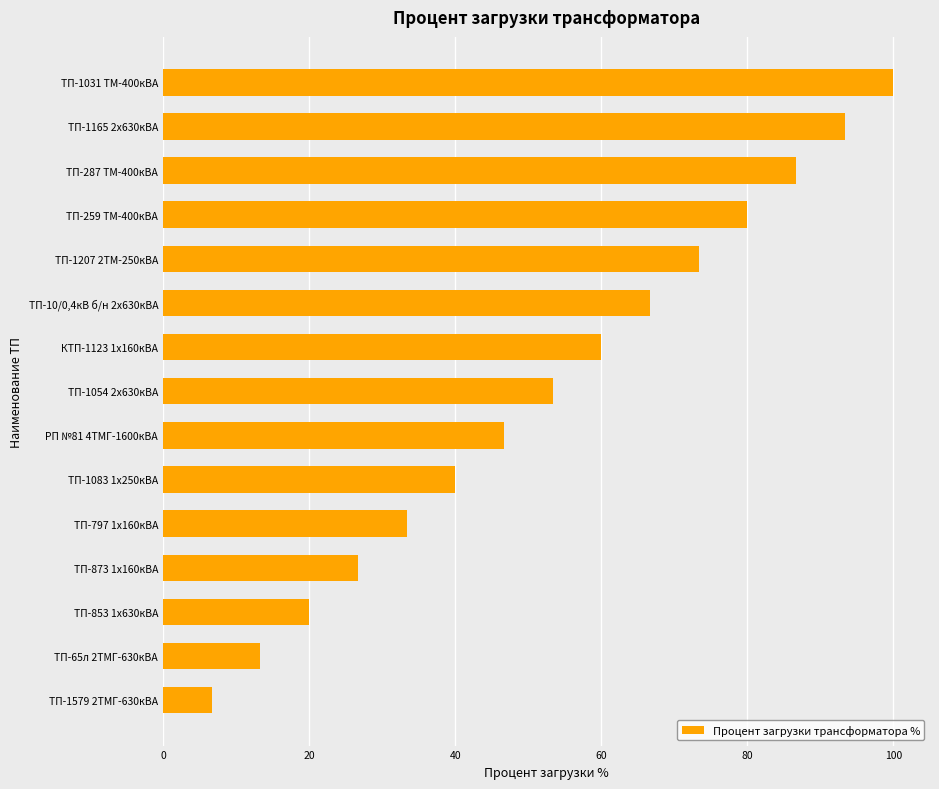

Reading bottom to top, what are all the values shown in this chart?

ТП-1579 2ТМГ-630кВА=6.7	ТП-65л 2ТМГ-630кВА=13.3	ТП-853 1х630кВА=20.0	ТП-873 1х160кВА=26.7	ТП-797 1х160кВА=33.3	ТП-1083 1х250кВА=40.0	РП №81 4ТМГ-1600кВА=46.7	ТП-1054 2х630кВА=53.3	КТП-1123 1х160кВА=60.0	ТП-10/0,4кВ б/н 2х630кВА=66.7	ТП-1207 2ТМ-250кВА=73.3	ТП-259 ТМ-400кВА=80.0	ТП-287 ТМ-400кВА=86.7	ТП-1165 2х630кВА=93.3	ТП-1031 ТМ-400кВА=100.0